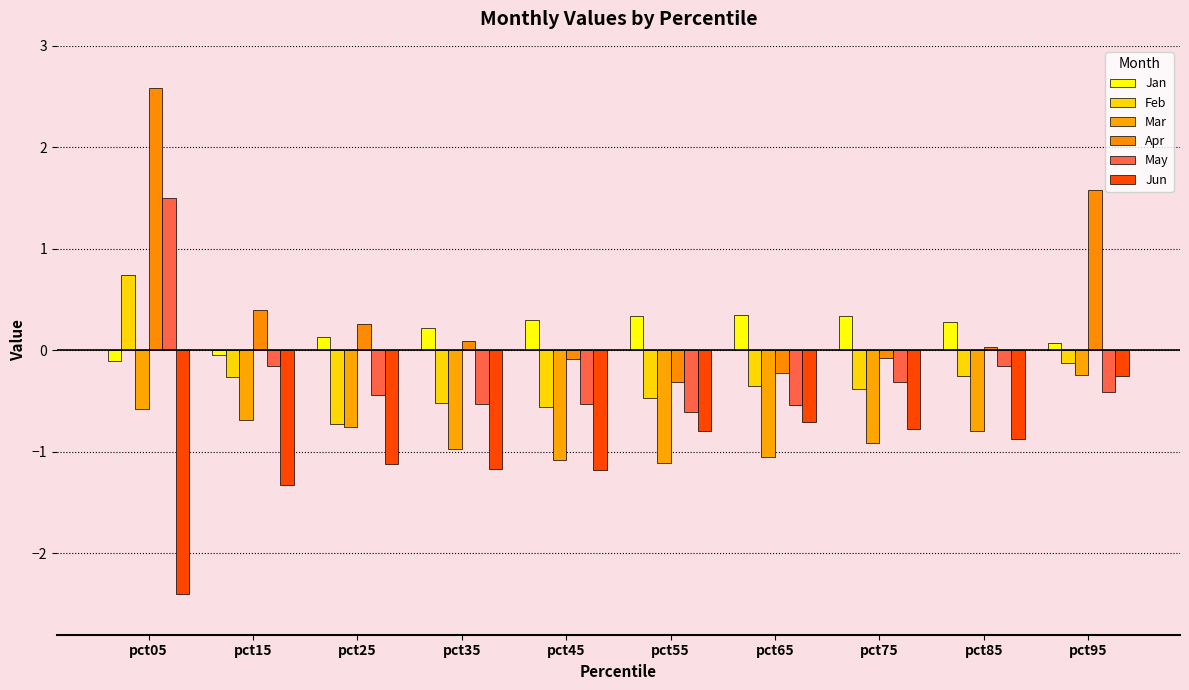

What is the value of the May bar at the 5th from the left?

-0.5